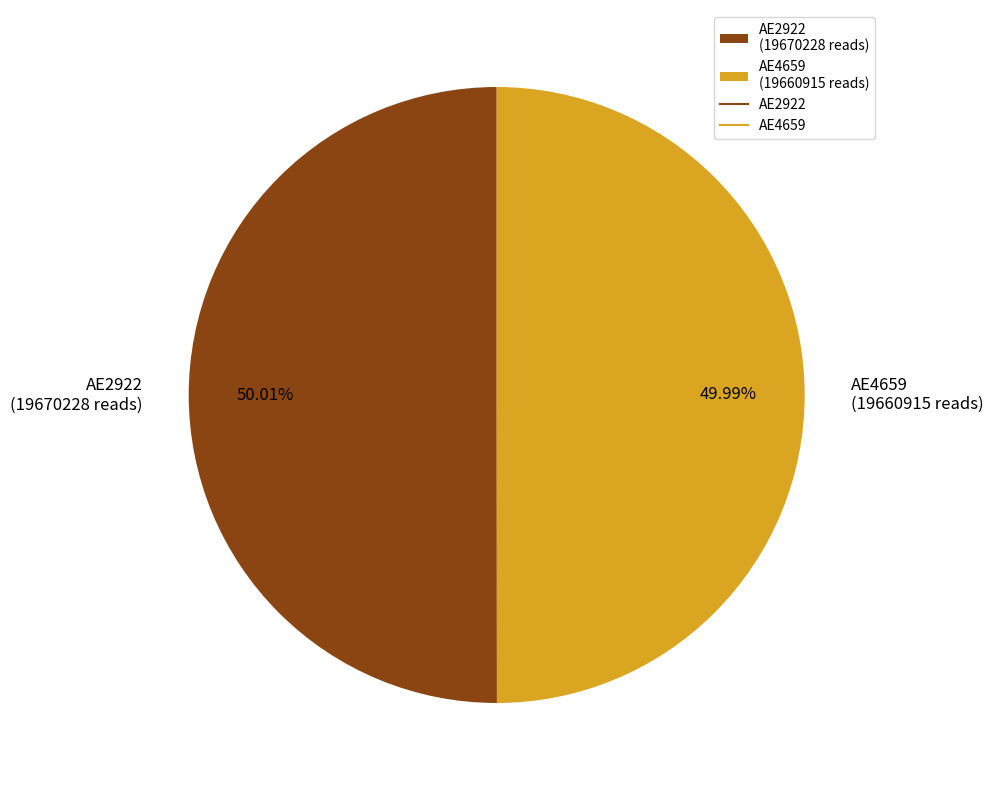

Is it true that AE2922 is 50% of the pie?

True